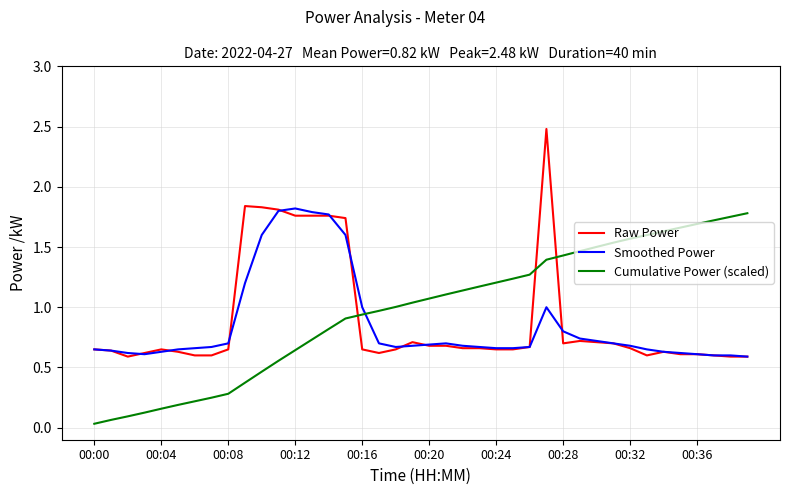

What is the maximum value shown in the chart?

2.5